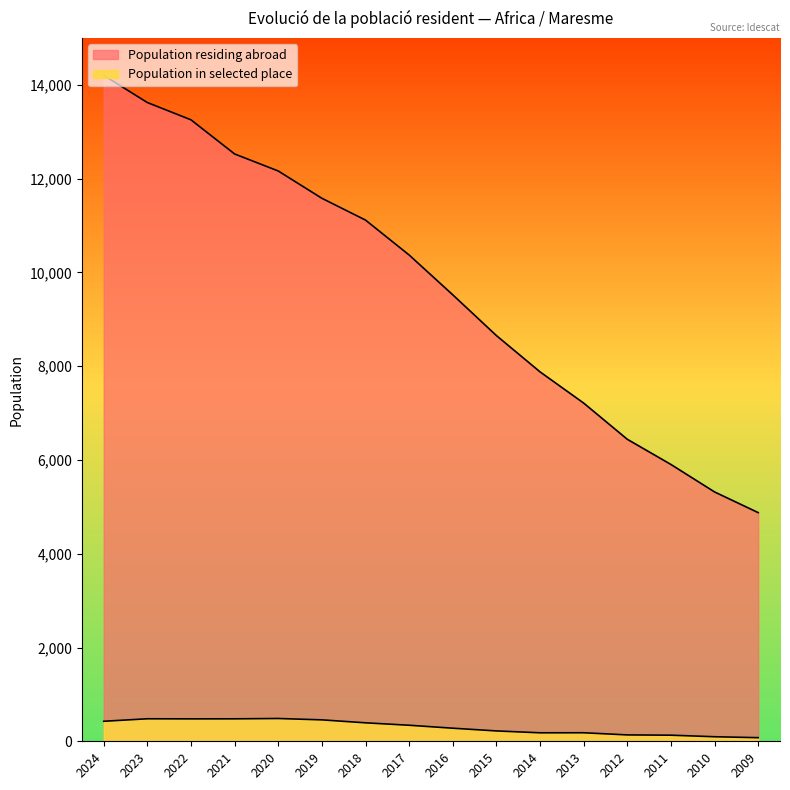

Is it true that Population residing abroad equals 12526 at 2021?

True